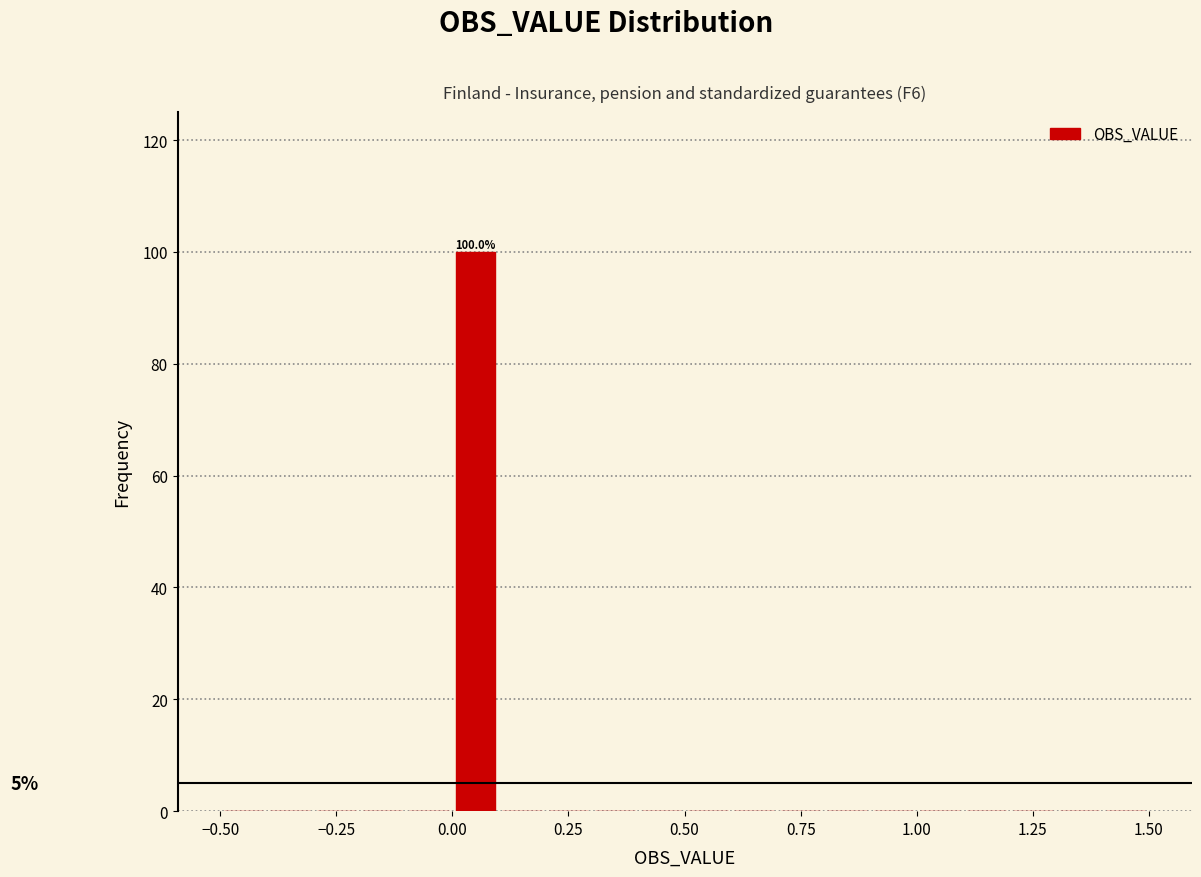

Read against the x-axis, roughly where is the centre of the tallest bar?

0.05